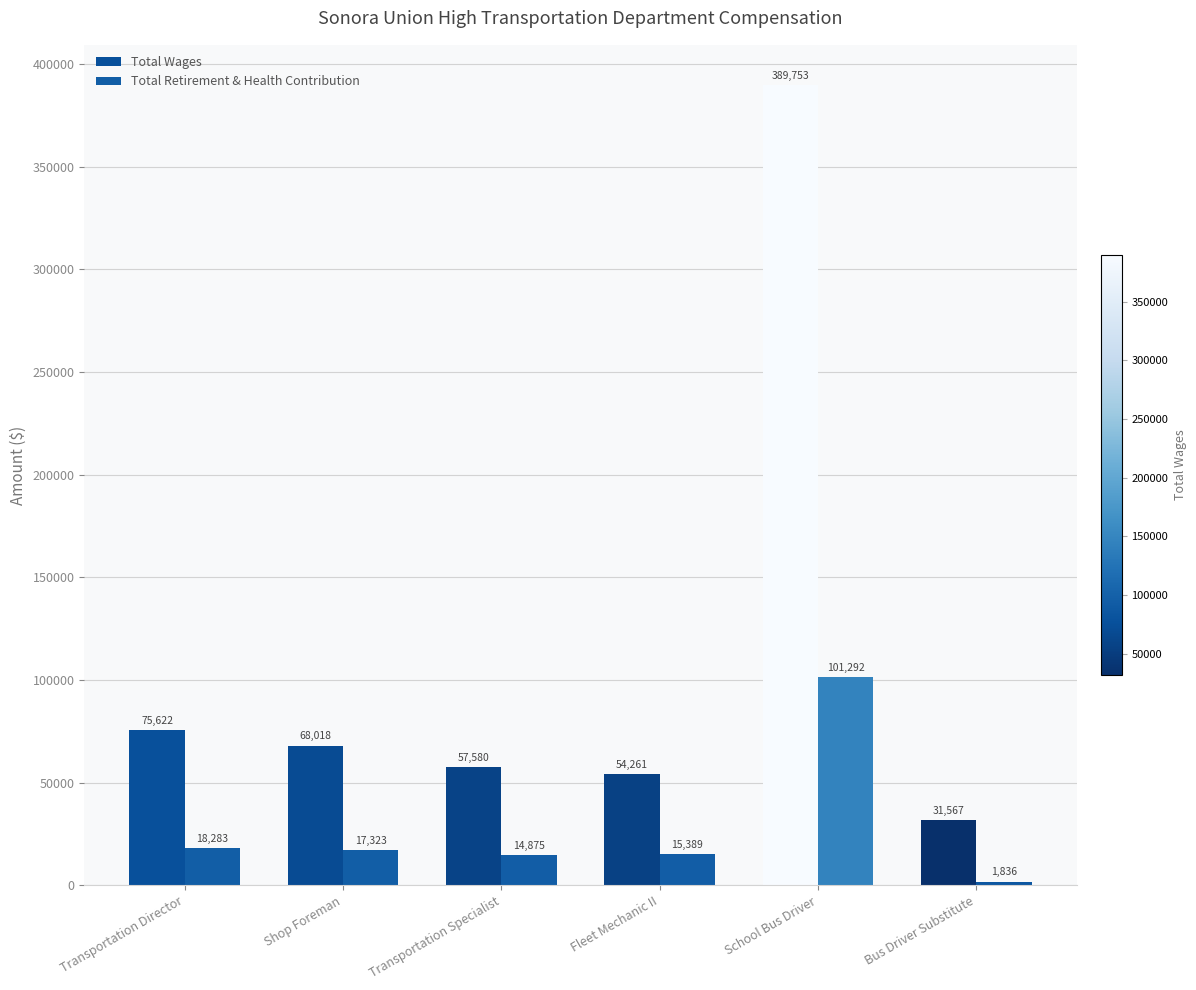

True or false: Total Retirement & Health Contribution has a value of 6141 at Transportation Specialist.

False